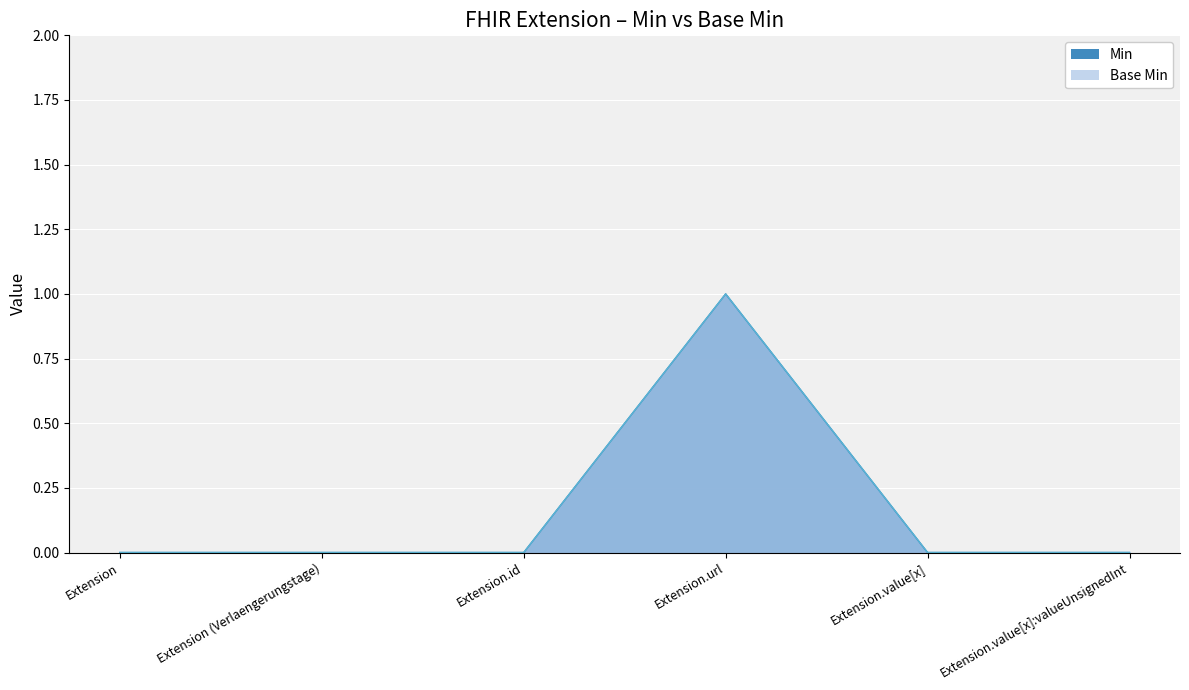

How many lines are shown in the chart?

2